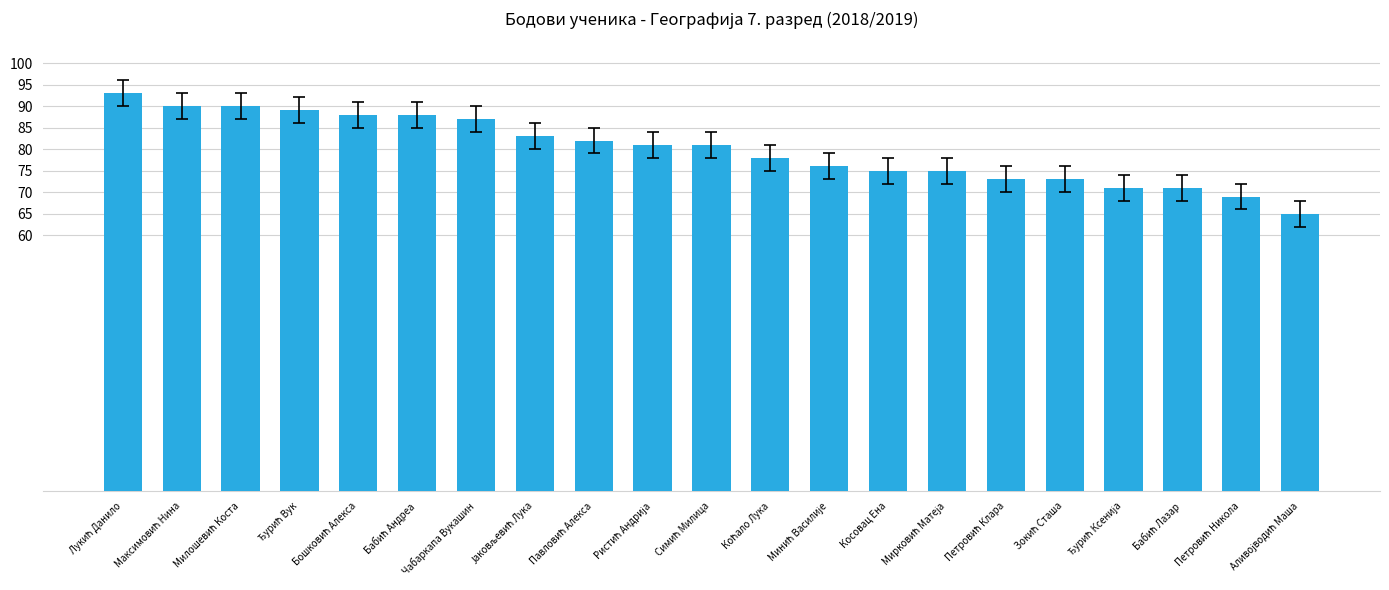

What is the difference between the maximum and minimum values?

28